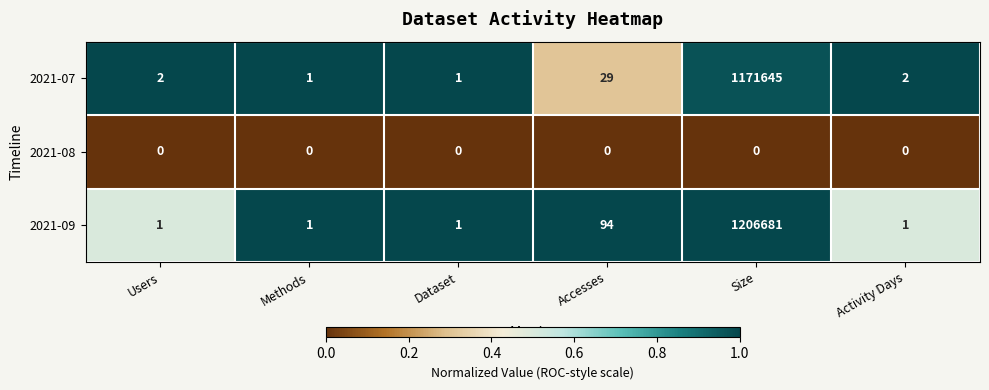

Between Users and Accesses, which series saw the biggest shift?

2021-09